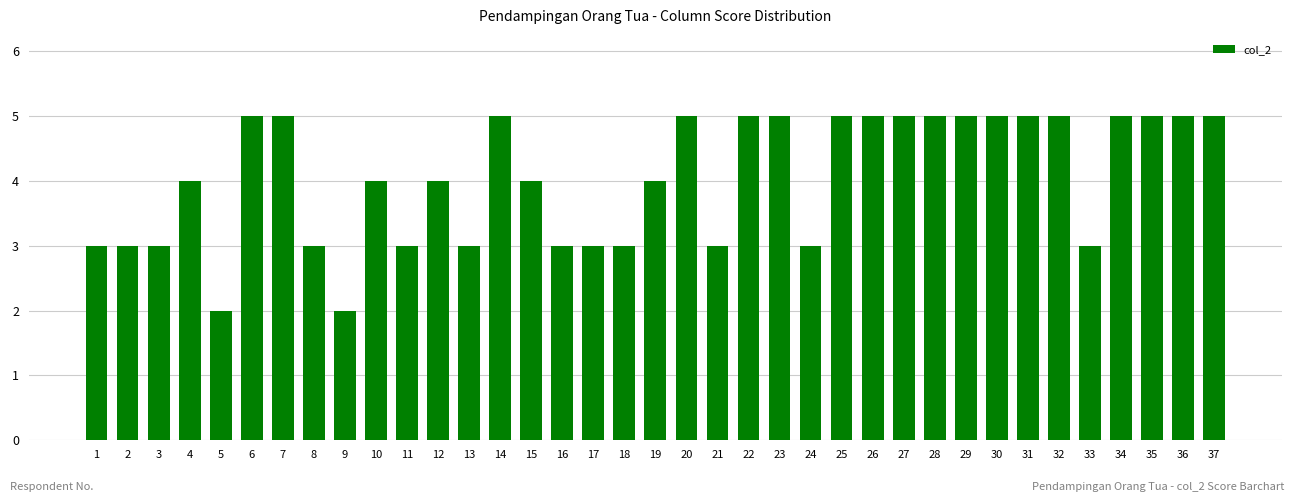

What is the sum of all values?

150